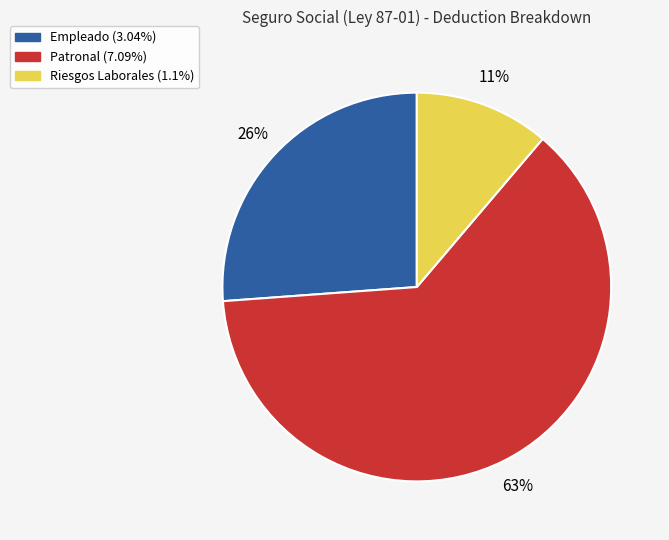

Does Patronal (7.09%) account for over 50% of the chart?

Yes